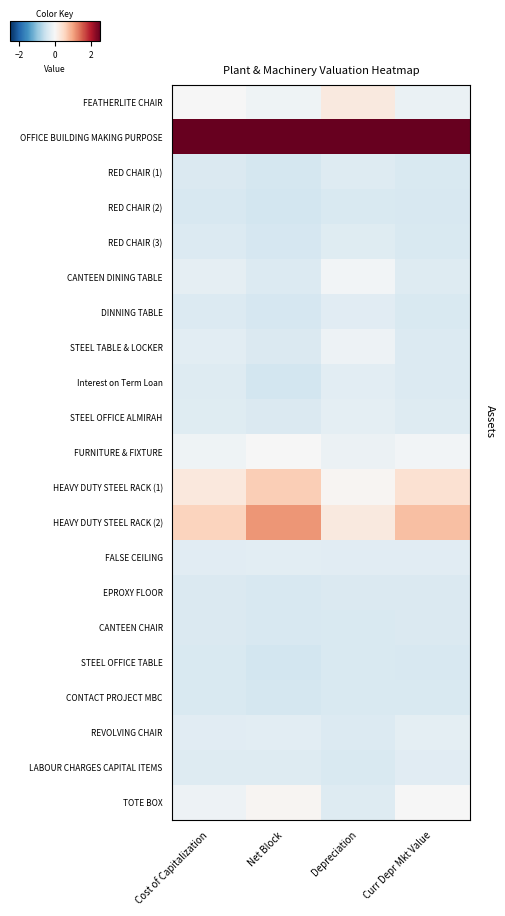

Reading left to right, list all the values displayed in this chart.

FEATHERLITE CHAIR: Cost of Capitalization=-0.0	Net Block=-0.1	Depreciation=0.3	Curr Depr Mkt Value=-0.2
OFFICE BUILDING MAKING PURPOSE: Cost of Capitalization=2.5	Net Block=2.5	Depreciation=2.5	Curr Depr Mkt Value=2.5
RED CHAIR (1): Cost of Capitalization=-0.4	Net Block=-0.4	Depreciation=-0.3	Curr Depr Mkt Value=-0.4
RED CHAIR (2): Cost of Capitalization=-0.4	Net Block=-0.5	Depreciation=-0.4	Curr Depr Mkt Value=-0.4
RED CHAIR (3): Cost of Capitalization=-0.4	Net Block=-0.4	Depreciation=-0.3	Curr Depr Mkt Value=-0.4
CANTEEN DINING TABLE: Cost of Capitalization=-0.2	Net Block=-0.3	Depreciation=-0.1	Curr Depr Mkt Value=-0.3
DINNING TABLE: Cost of Capitalization=-0.3	Net Block=-0.4	Depreciation=-0.3	Curr Depr Mkt Value=-0.4
STEEL TABLE & LOCKER: Cost of Capitalization=-0.3	Net Block=-0.4	Depreciation=-0.1	Curr Depr Mkt Value=-0.3
Interest on Term Loan: Cost of Capitalization=-0.3	Net Block=-0.5	Depreciation=-0.3	Curr Depr Mkt Value=-0.4
STEEL OFFICE ALMIRAH: Cost of Capitalization=-0.3	Net Block=-0.4	Depreciation=-0.2	Curr Depr Mkt Value=-0.3
FURNITURE & FIXTURE: Cost of Capitalization=-0.1	Net Block=-0.0	Depreciation=-0.1	Curr Depr Mkt Value=-0.1
HEAVY DUTY STEEL RACK (1): Cost of Capitalization=0.3	Net Block=0.6	Depreciation=0.1	Curr Depr Mkt Value=0.4
HEAVY DUTY STEEL RACK (2): Cost of Capitalization=0.6	Net Block=1.1	Depreciation=0.2	Curr Depr Mkt Value=0.7
FALSE CEILING: Cost of Capitalization=-0.3	Net Block=-0.3	Depreciation=-0.3	Curr Depr Mkt Value=-0.3
EPROXY FLOOR: Cost of Capitalization=-0.4	Net Block=-0.4	Depreciation=-0.4	Curr Depr Mkt Value=-0.4
CANTEEN CHAIR: Cost of Capitalization=-0.4	Net Block=-0.4	Depreciation=-0.4	Curr Depr Mkt Value=-0.4
STEEL OFFICE TABLE: Cost of Capitalization=-0.4	Net Block=-0.4	Depreciation=-0.4	Curr Depr Mkt Value=-0.4
CONTACT PROJECT MBC: Cost of Capitalization=-0.4	Net Block=-0.4	Depreciation=-0.4	Curr Depr Mkt Value=-0.4
REVOLVING CHAIR: Cost of Capitalization=-0.3	Net Block=-0.3	Depreciation=-0.3	Curr Depr Mkt Value=-0.3
LABOUR CHARGES CAPITAL ITEMS: Cost of Capitalization=-0.3	Net Block=-0.3	Depreciation=-0.4	Curr Depr Mkt Value=-0.3
TOTE BOX: Cost of Capitalization=-0.1	Net Block=0.1	Depreciation=-0.3	Curr Depr Mkt Value=-0.0